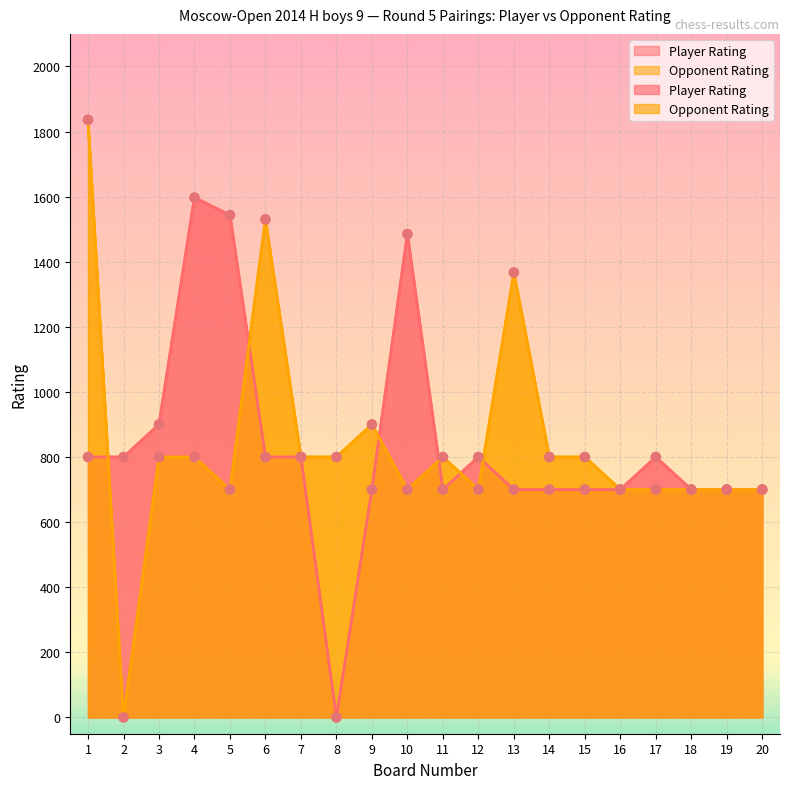

At how many categories does at least one series exceed 67?

20